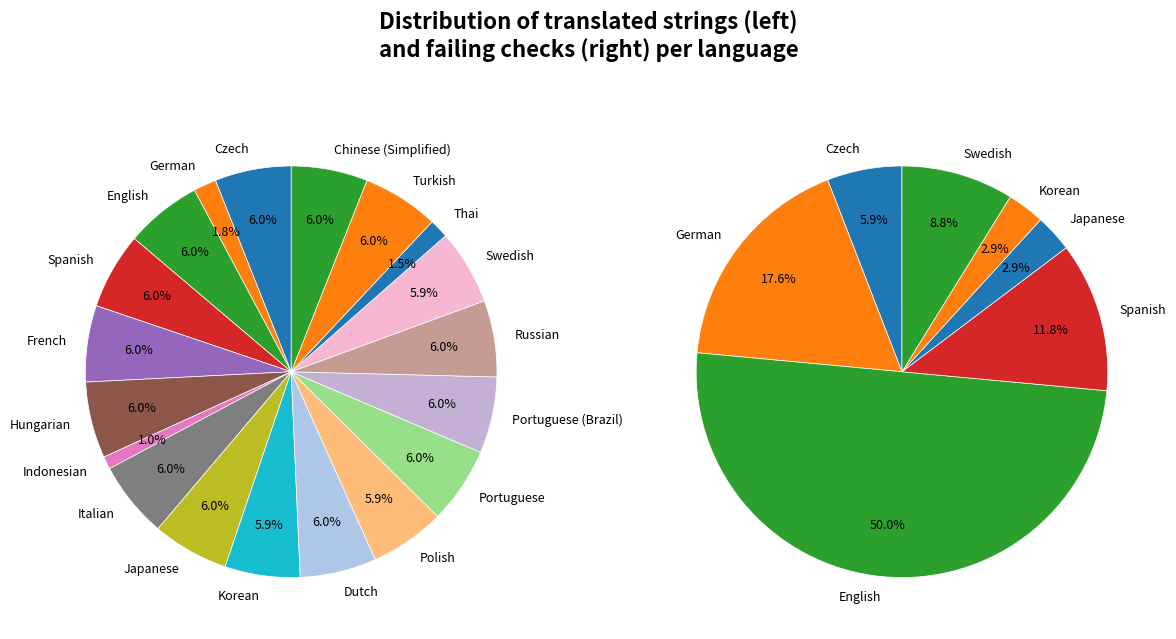

Is Japanese the majority of the pie?

No